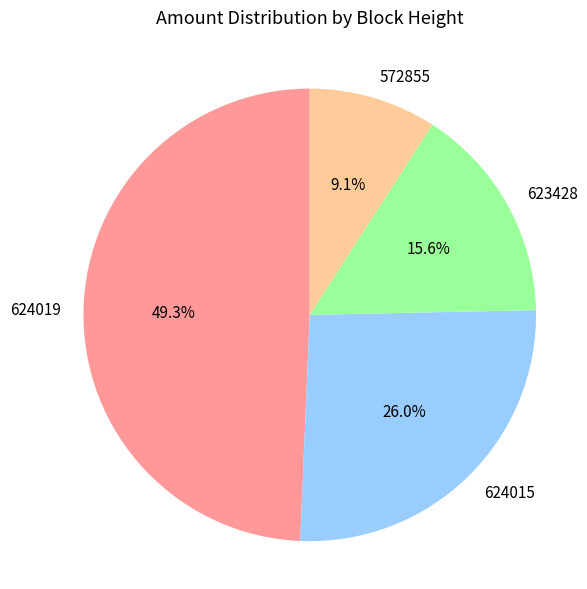

To the nearest percent, what portion does 624019 represent?

49%